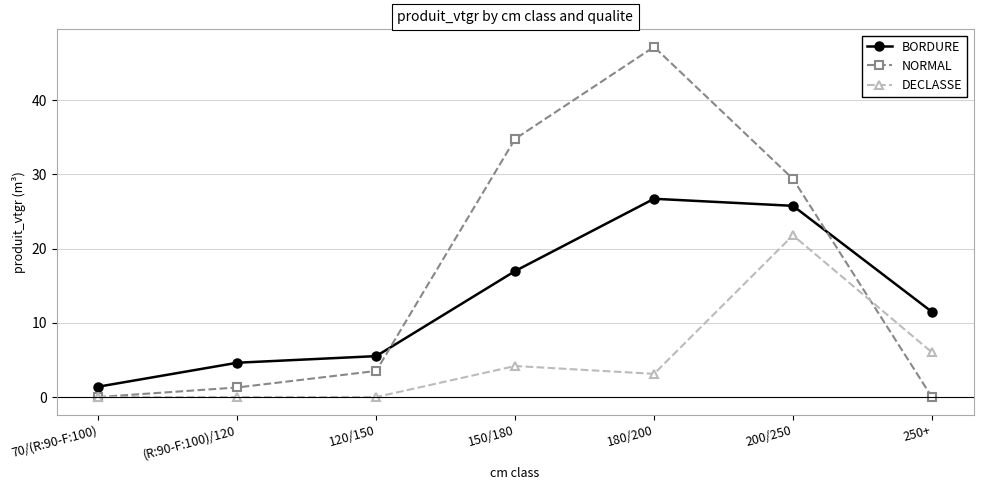

Rank the series by their average value, from lowest to highest.

DECLASSE, BORDURE, NORMAL